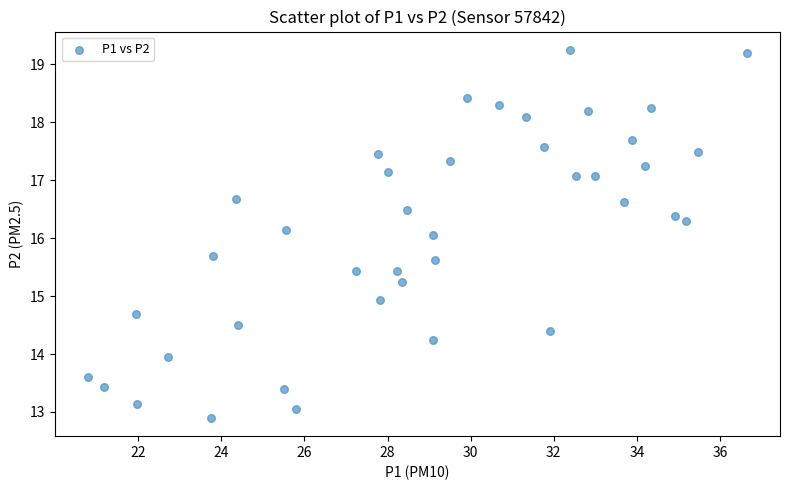

What is the range of X values (max minus min)?

15.8